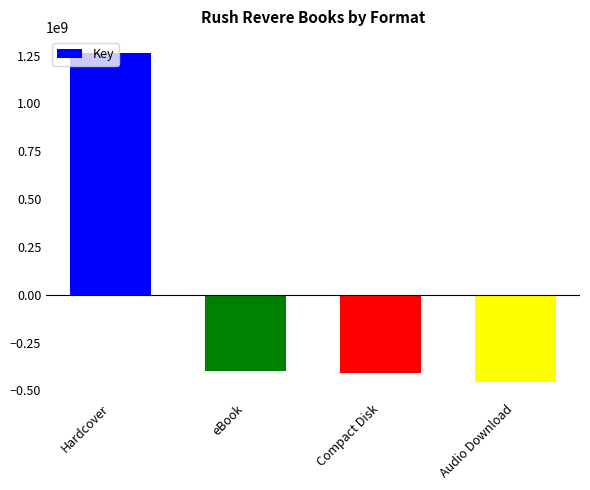

How many distinct data groups are displayed?

1